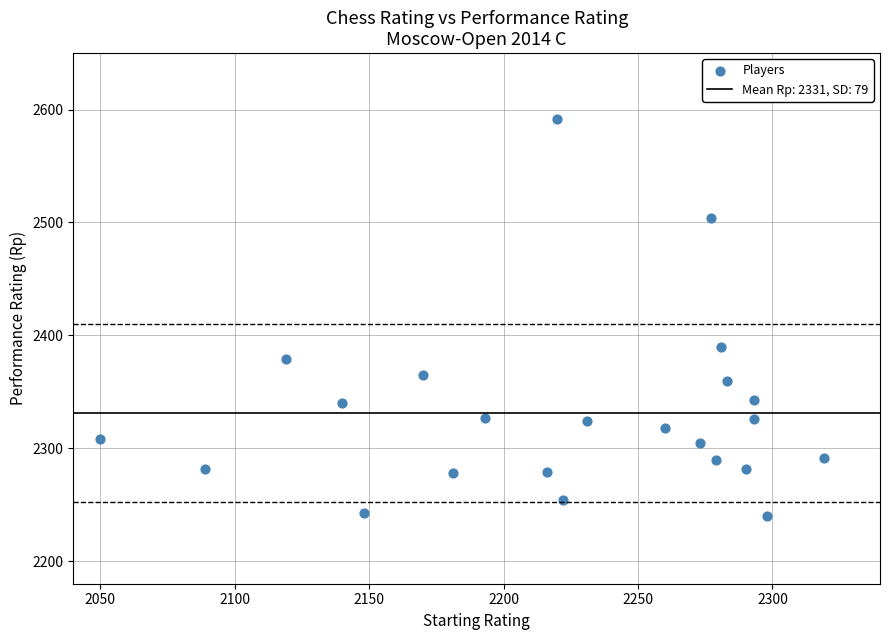

What is the range of X values (max minus min)?

269